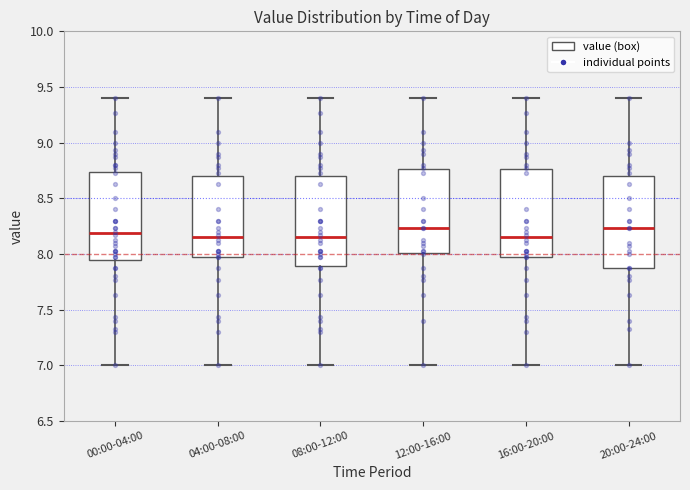

Reading left to right, read every box against the y-axis: the position of its median line, the range the box covers, and the ends of its whiskers. The values are not printed on the chart, so give them approximately, as read against the axis.

00:00-04:00: median 8.20, box 7.95 to 8.75, whiskers 7.00 to 9.40
04:00-08:00: median 8.15, box 7.95 to 8.70, whiskers 7.00 to 9.40
08:00-12:00: median 8.15, box 7.90 to 8.70, whiskers 7.00 to 9.40
12:00-16:00: median 8.25, box 8.00 to 8.75, whiskers 7.00 to 9.40
16:00-20:00: median 8.15, box 7.95 to 8.75, whiskers 7.00 to 9.40
20:00-24:00: median 8.25, box 7.85 to 8.70, whiskers 7.00 to 9.40